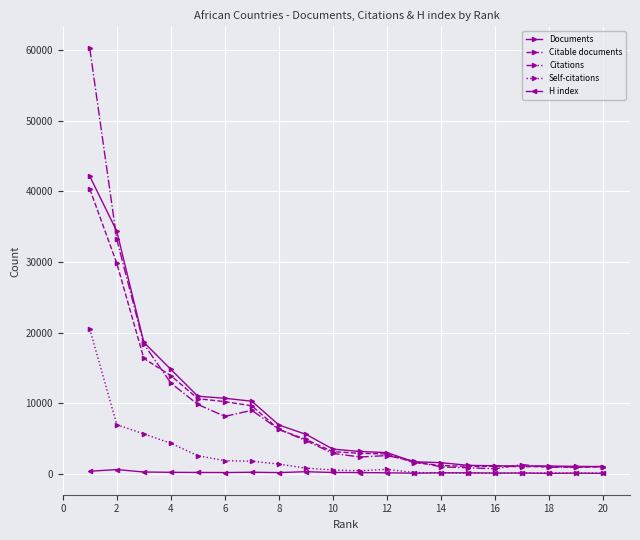

What are all the series names shown in the legend?

Documents, Citable documents, Citations, Self-citations, H index